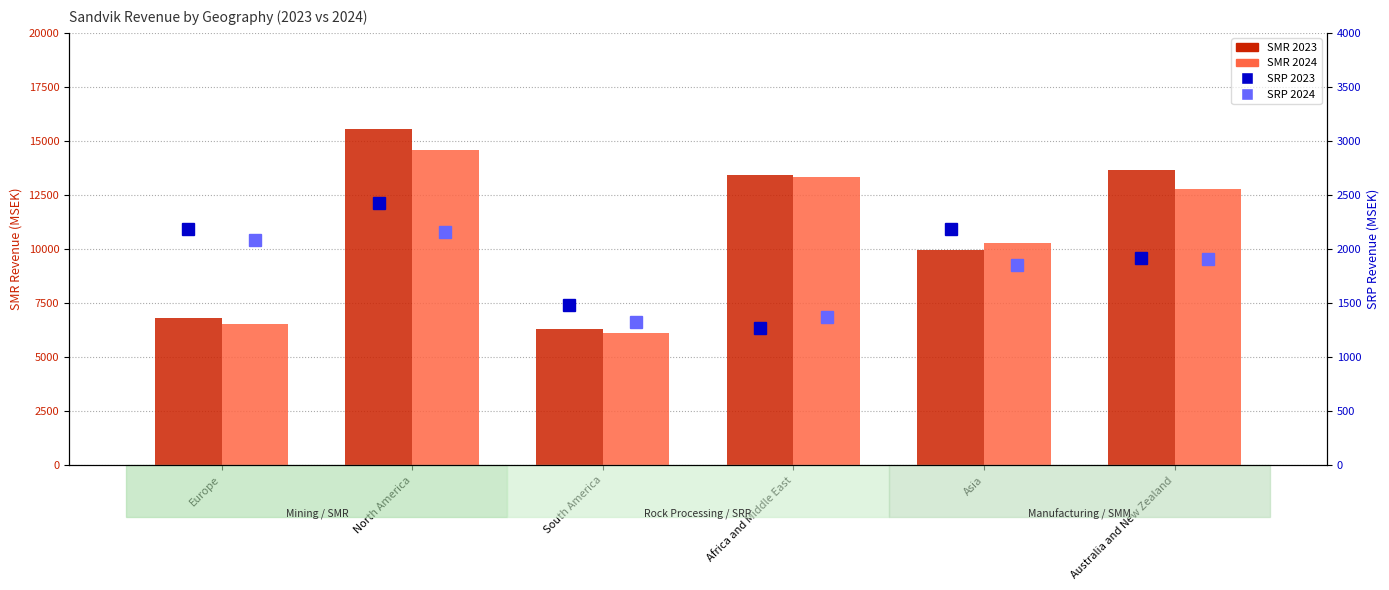

Is it true that SRP 2023 equals 1269 at Africa and Middle East?

True